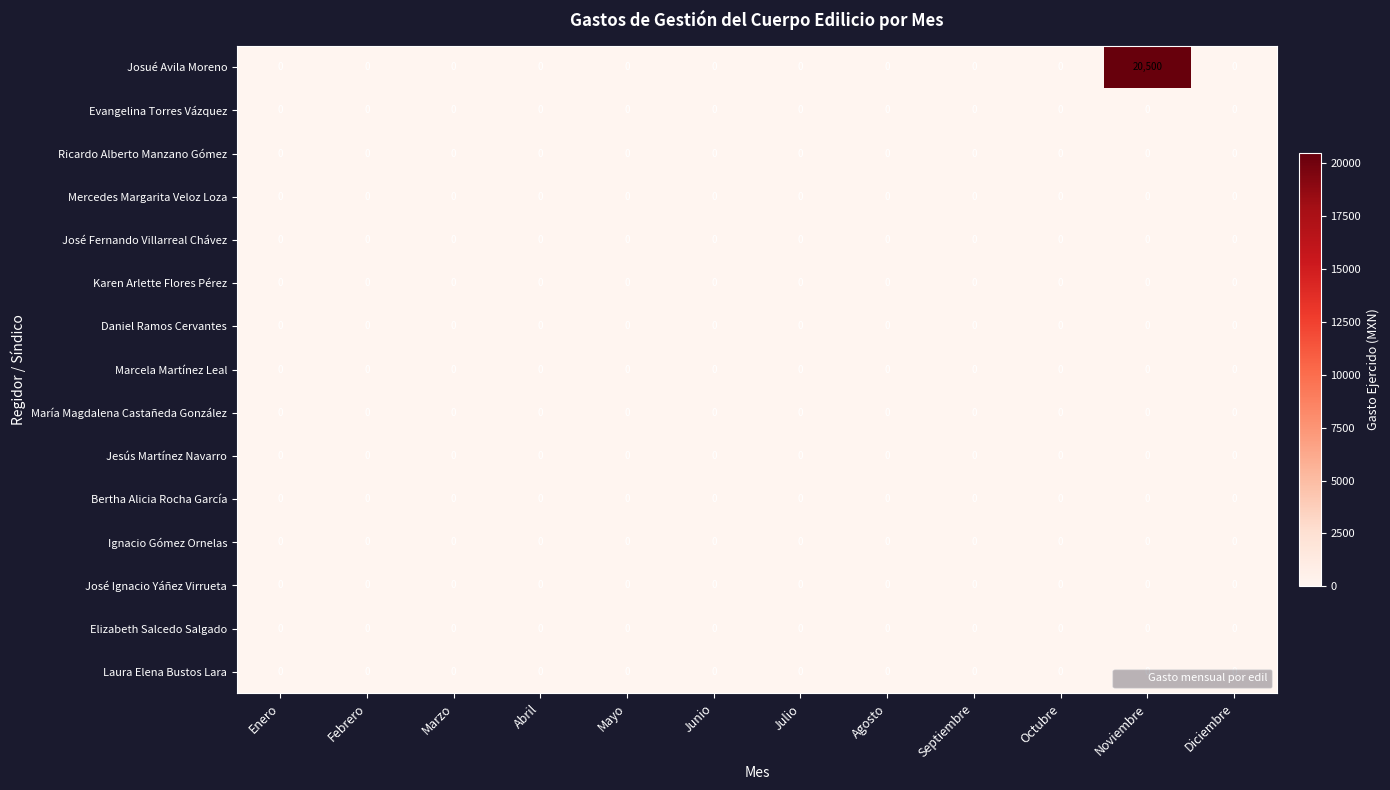

Which series has the largest range (max minus min)?

Josué Avila Moreno